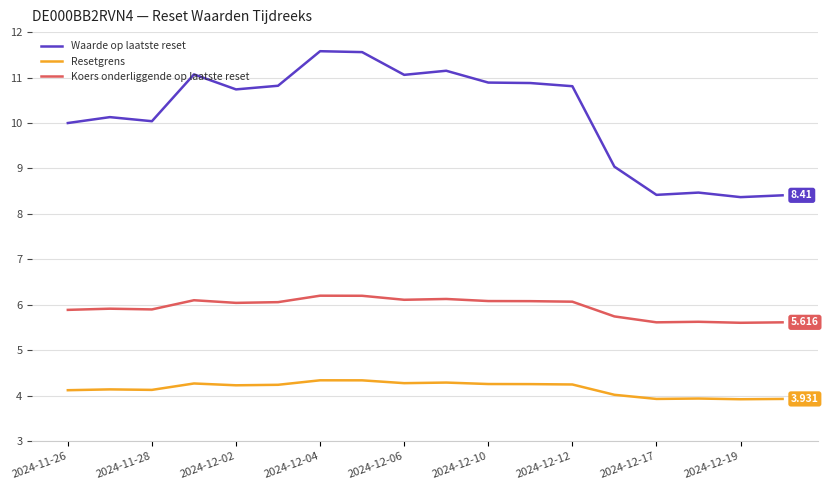

True or false: Waarde op laatste reset and Koers onderliggende op laatste reset cross at least once.

False